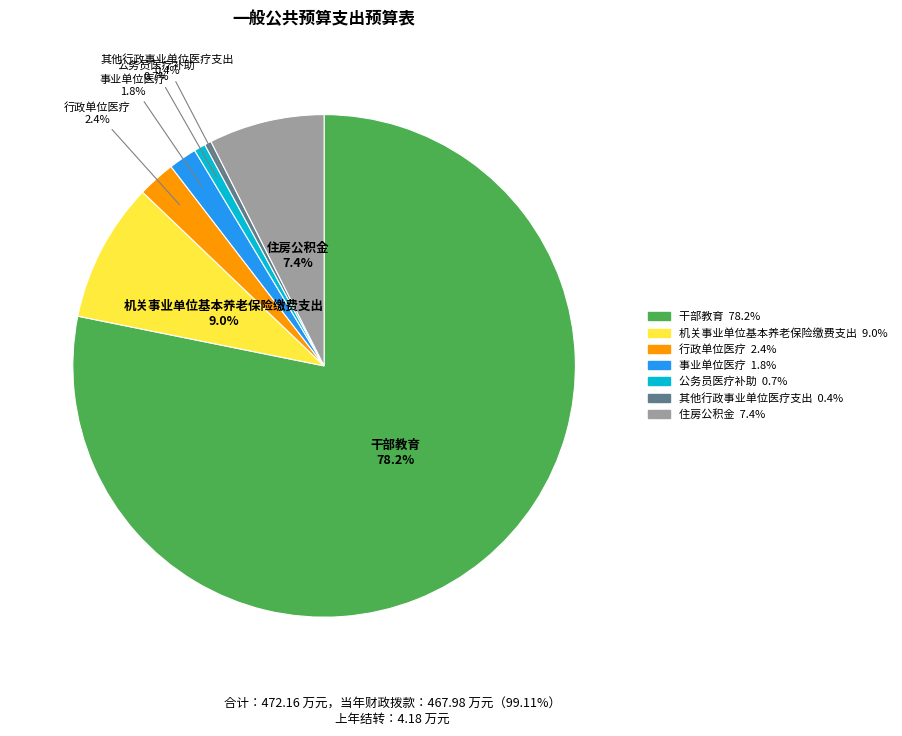

How many slices are in this pie chart?

7